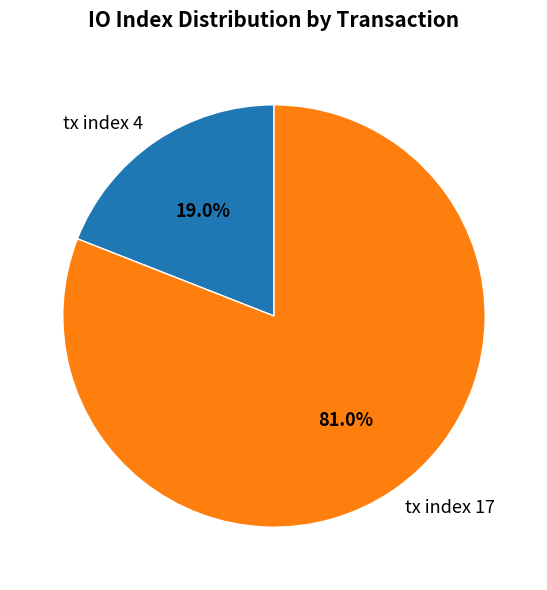

Is there a majority slice in this chart?

Yes